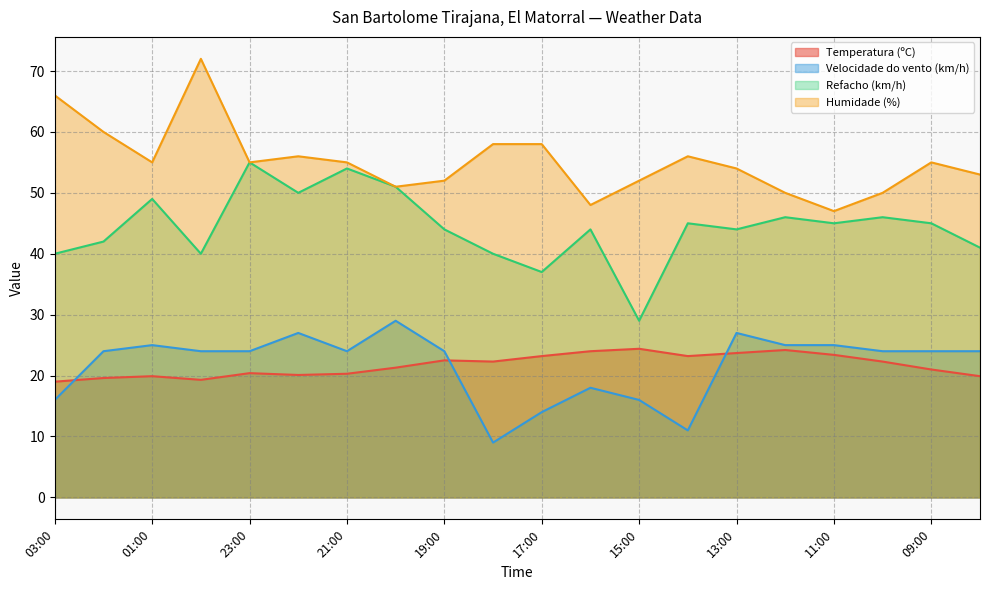

At which category does the chart reach its minimum across all series?

18:00